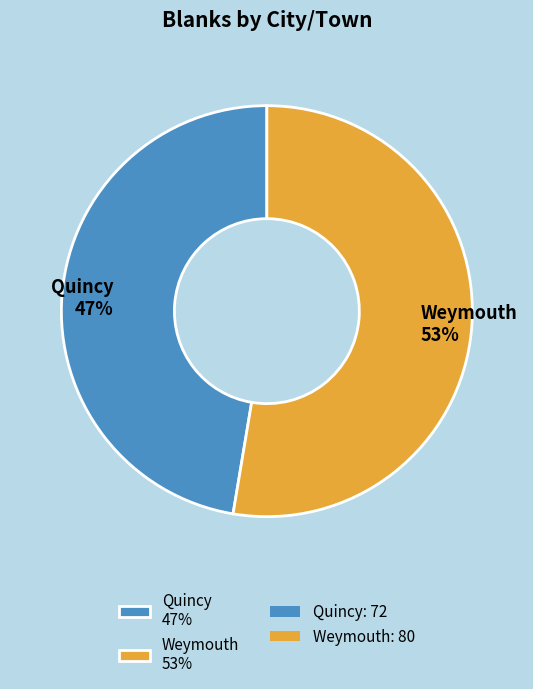

Do Weymouth 53% and Quincy 47% together represent more than half of the pie?

Yes